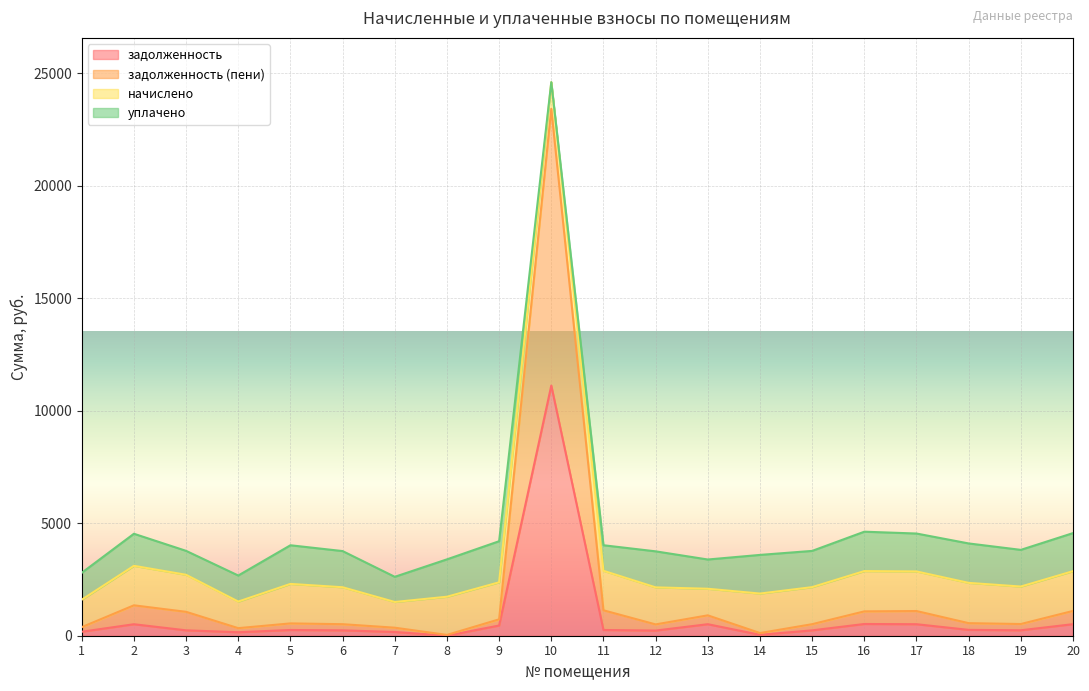

Which category has the highest value in the задолженность (пени) series?

10